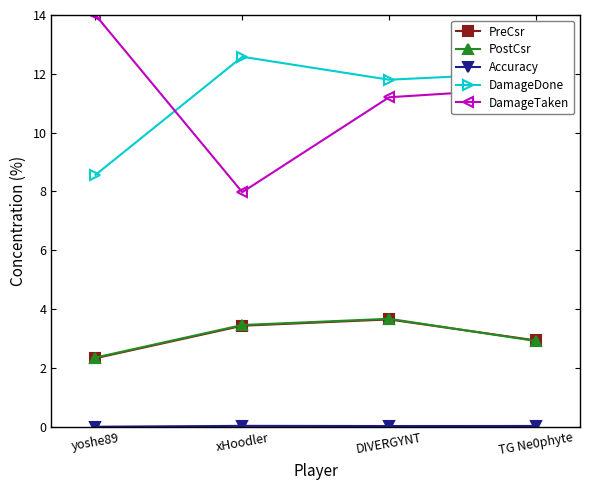

Is this an area chart (filled region under the line)?

No